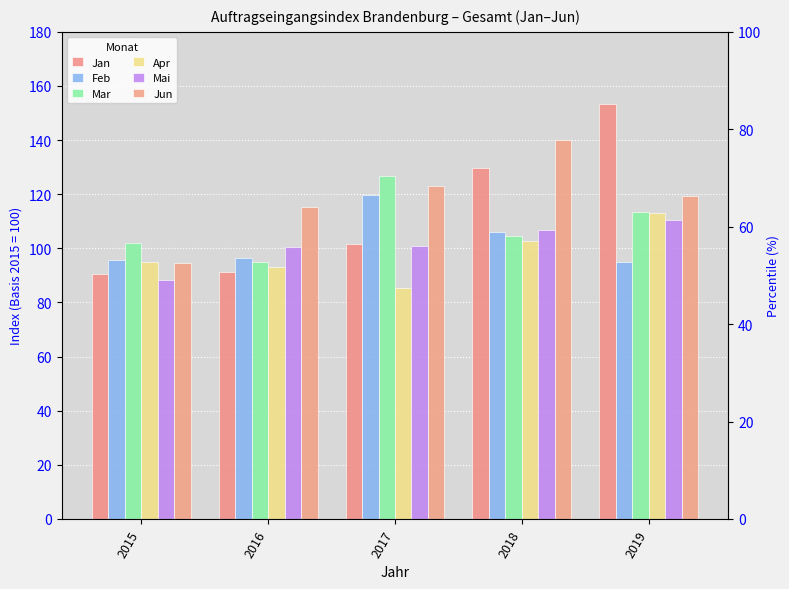

What are all the series names shown in the legend?

Jan, Feb, Mar, Apr, Mai, Jun